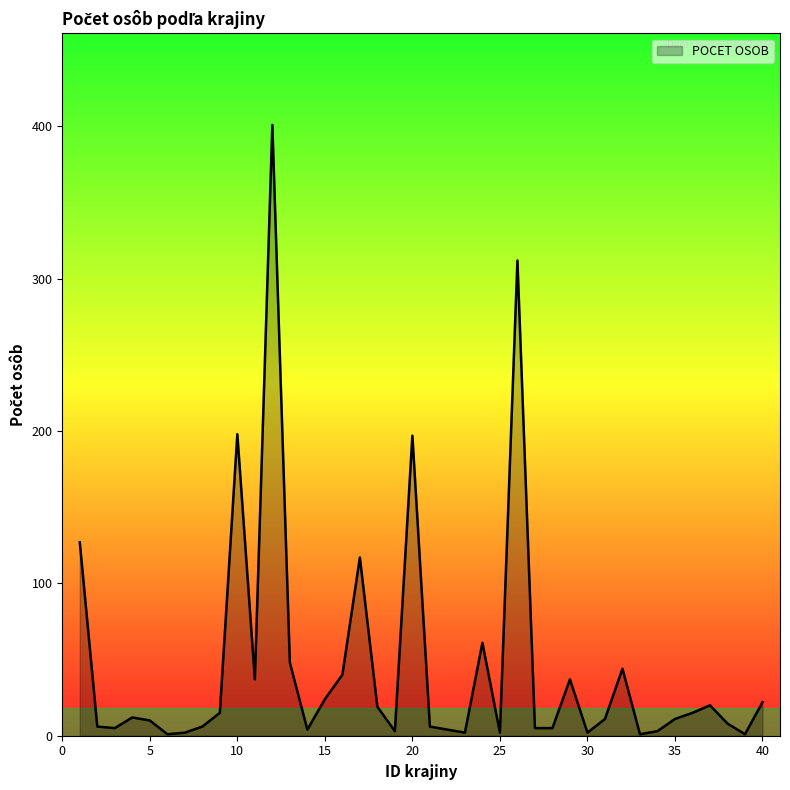

What is the value of the 9th point from the left?

15